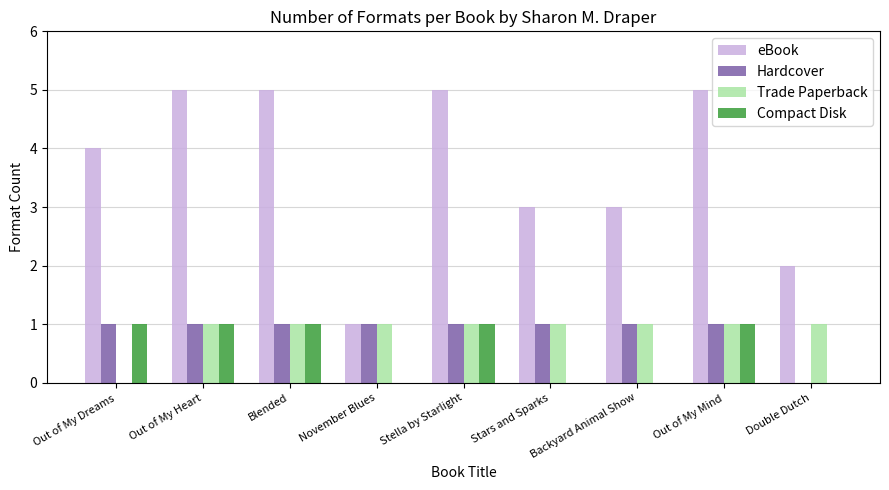

How many positive values does the Trade Paperback series have?

8